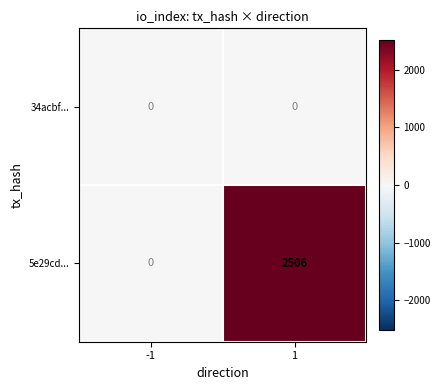

At how many categories does at least one series exceed 1278?

1